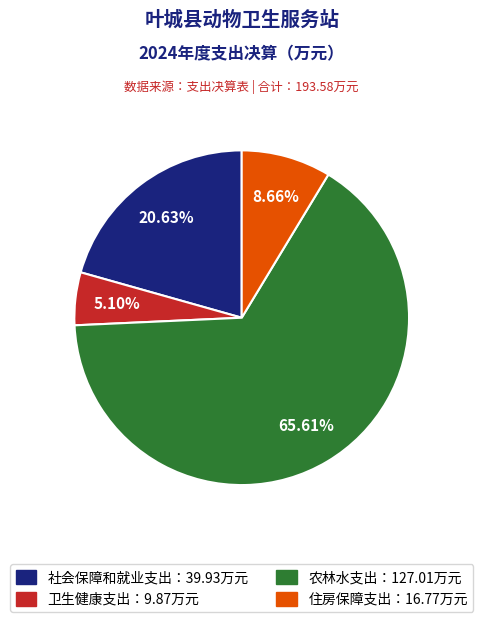

Is there a majority slice in this chart?

Yes